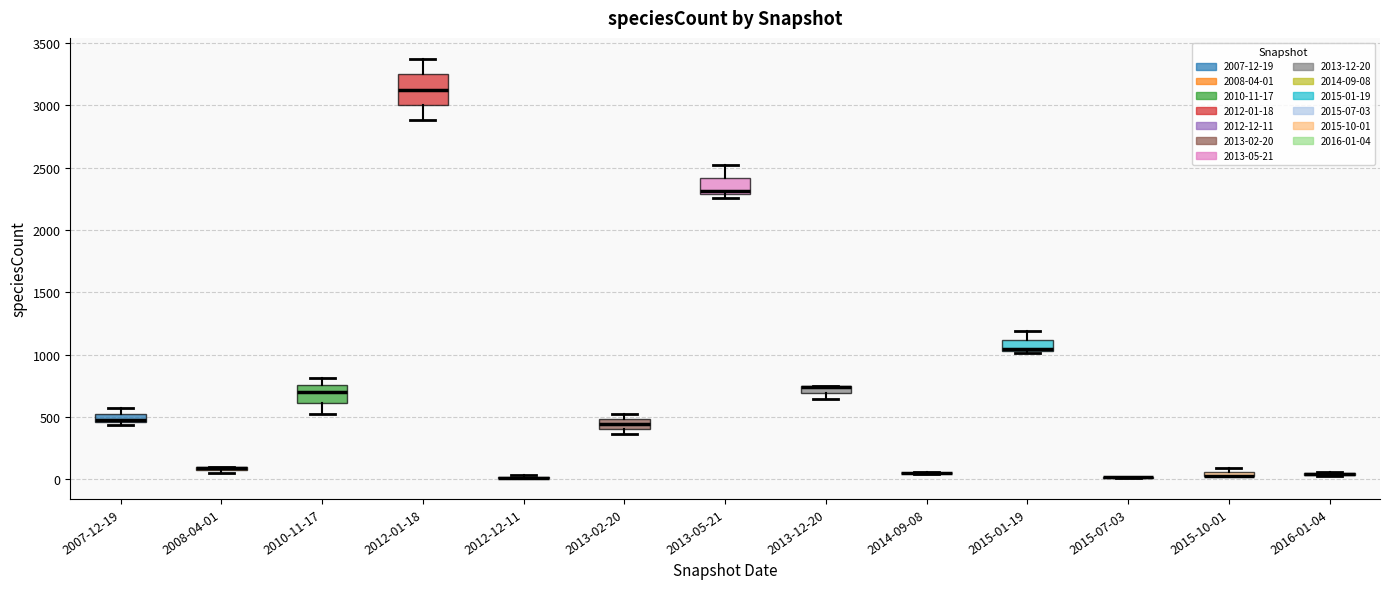

Comparing the boxes themselves (not the whiskers), which one is the tallest?

2012-01-18